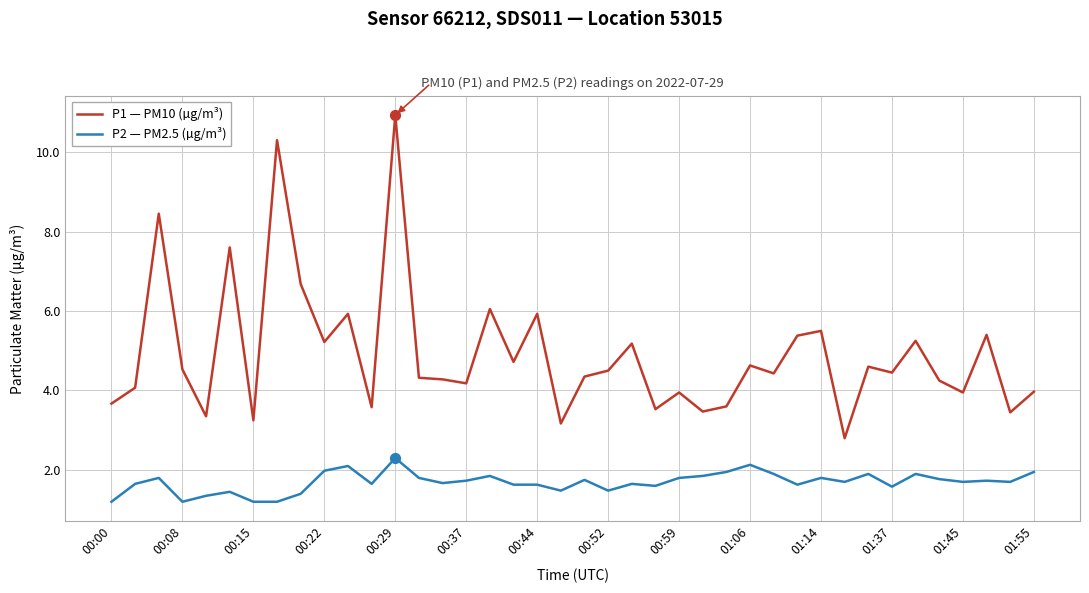

Rank the series by their average value, from highest to lowest.

P1 — PM10 (µg/m³), P2 — PM2.5 (µg/m³)